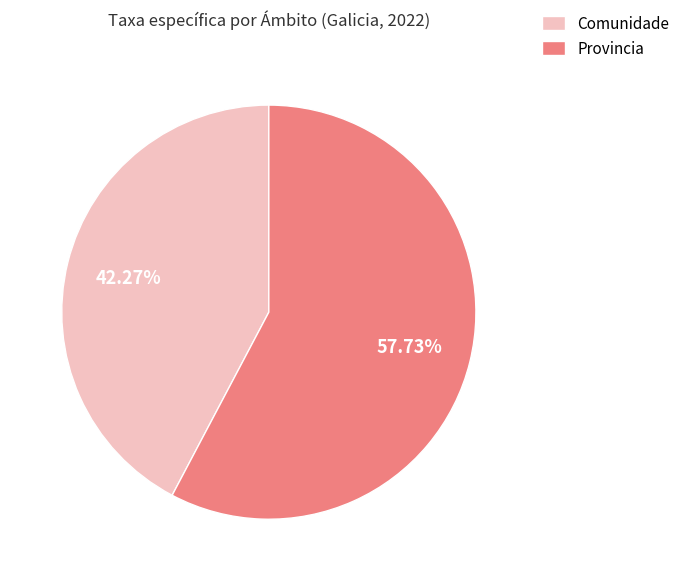

Which category has the smallest portion of the pie?

Comunidade